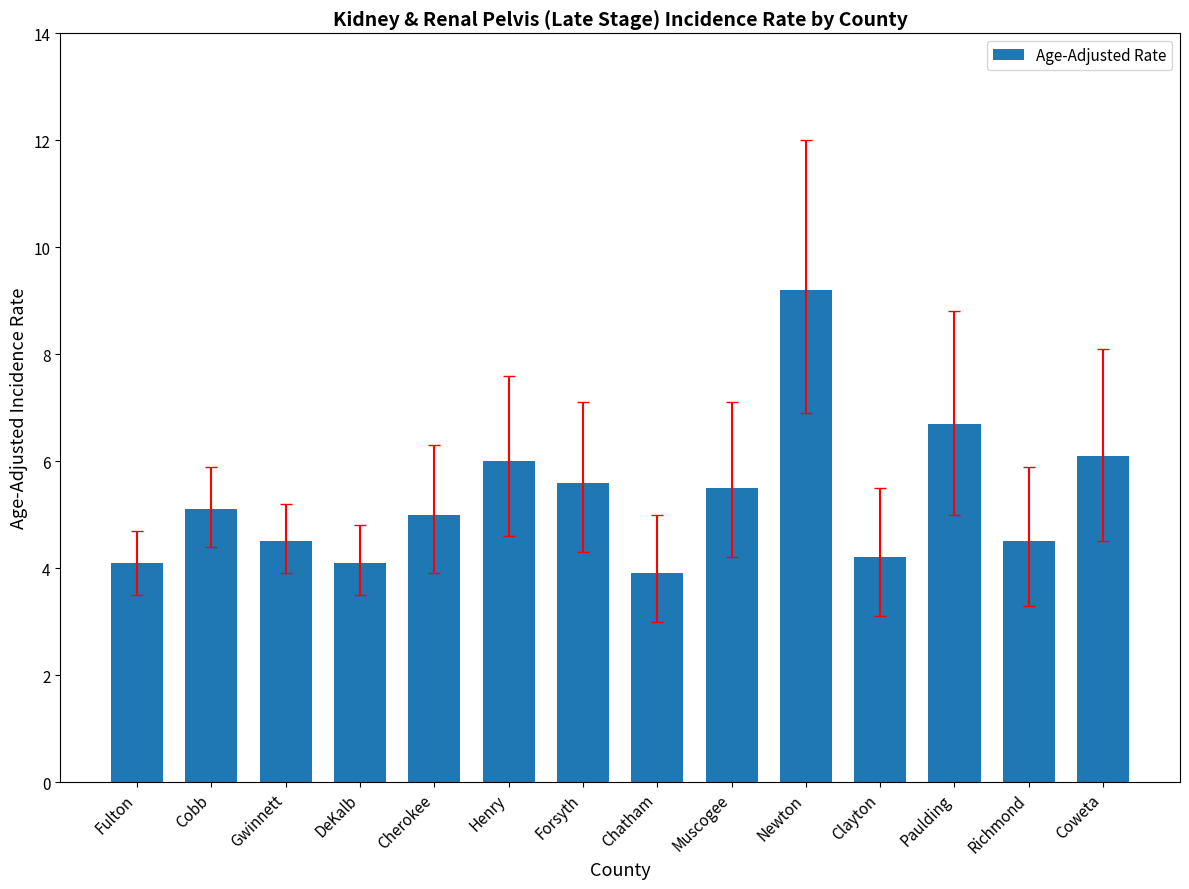

Which has a higher value, Forsyth or Gwinnett?

Forsyth